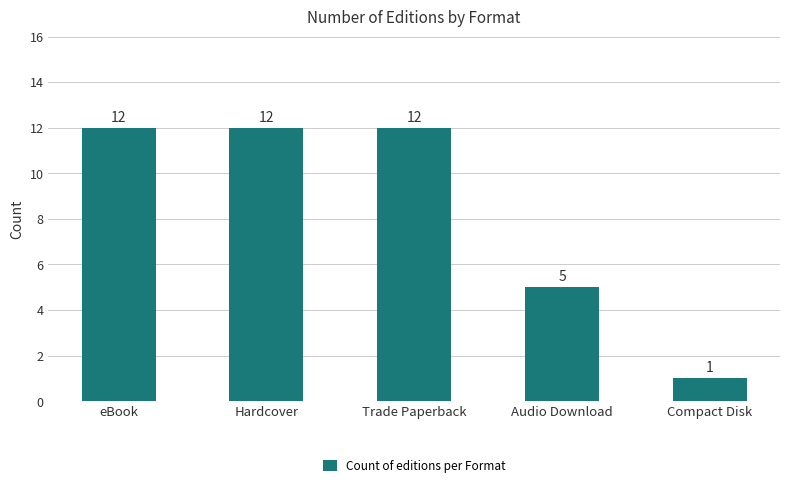

How many bars are there in total?

5